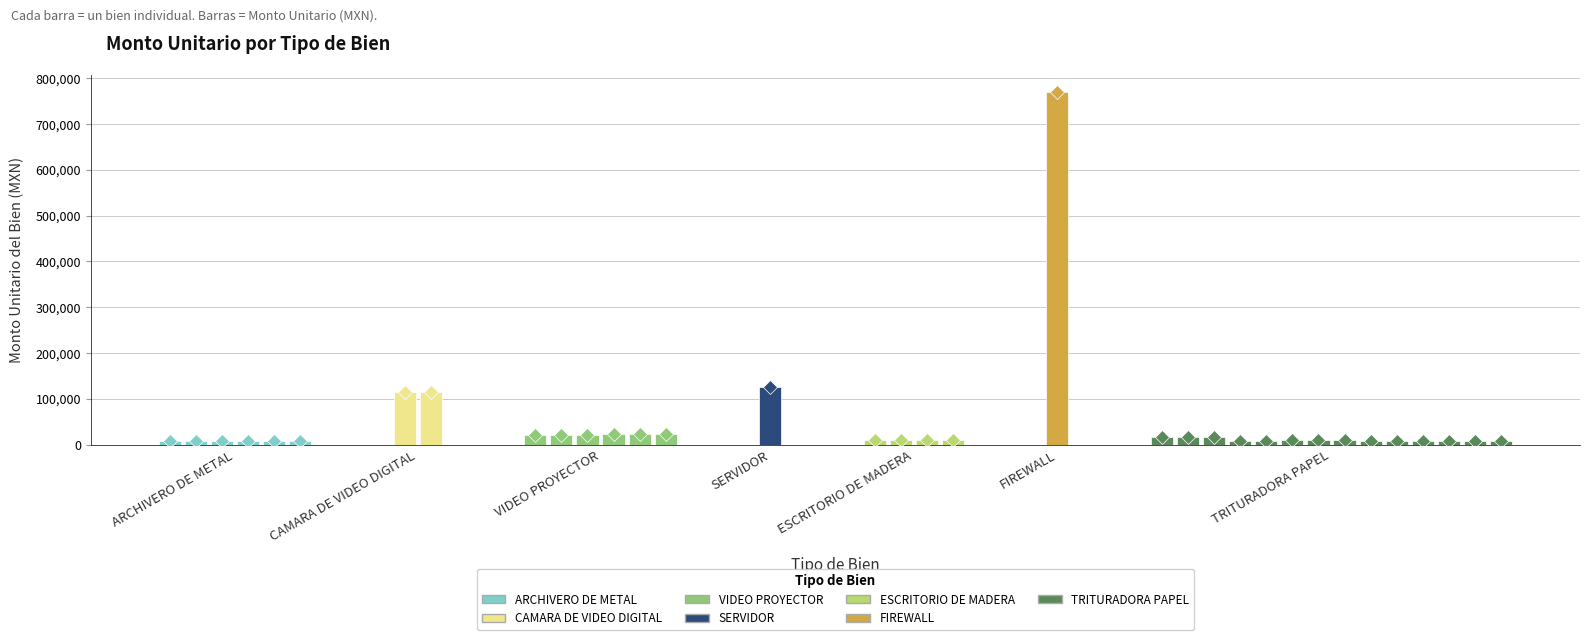

What is the sum of the values at ESCRITORIO DE MADERA and TRITURADORA PAPEL?

16686